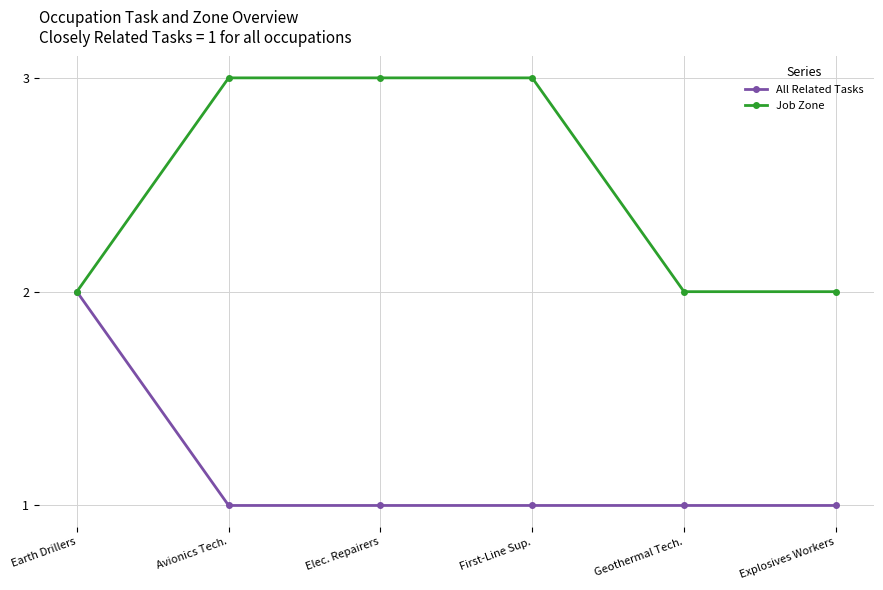

Between First-Line Sup. and Explosives Workers, which series saw the biggest shift?

Job Zone